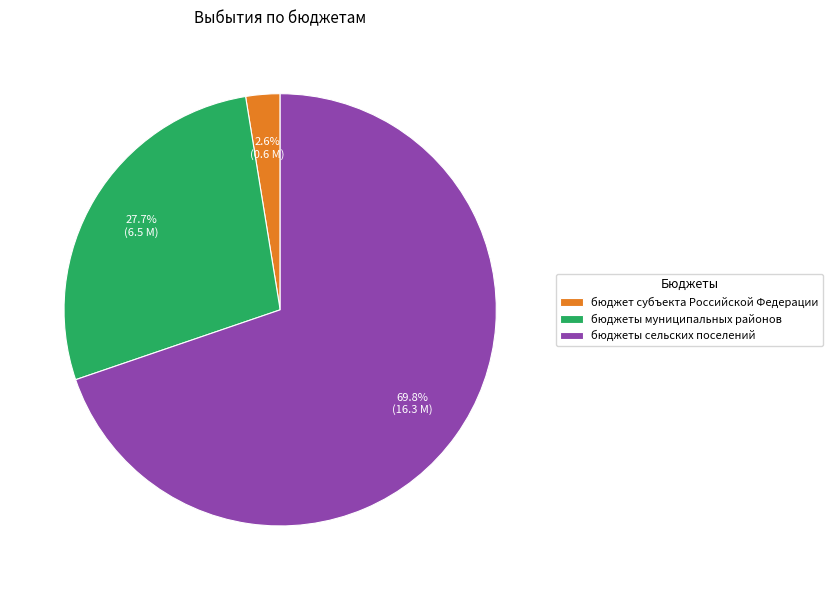

Which slice is the smallest?

бюджет субъекта Российской Федерации